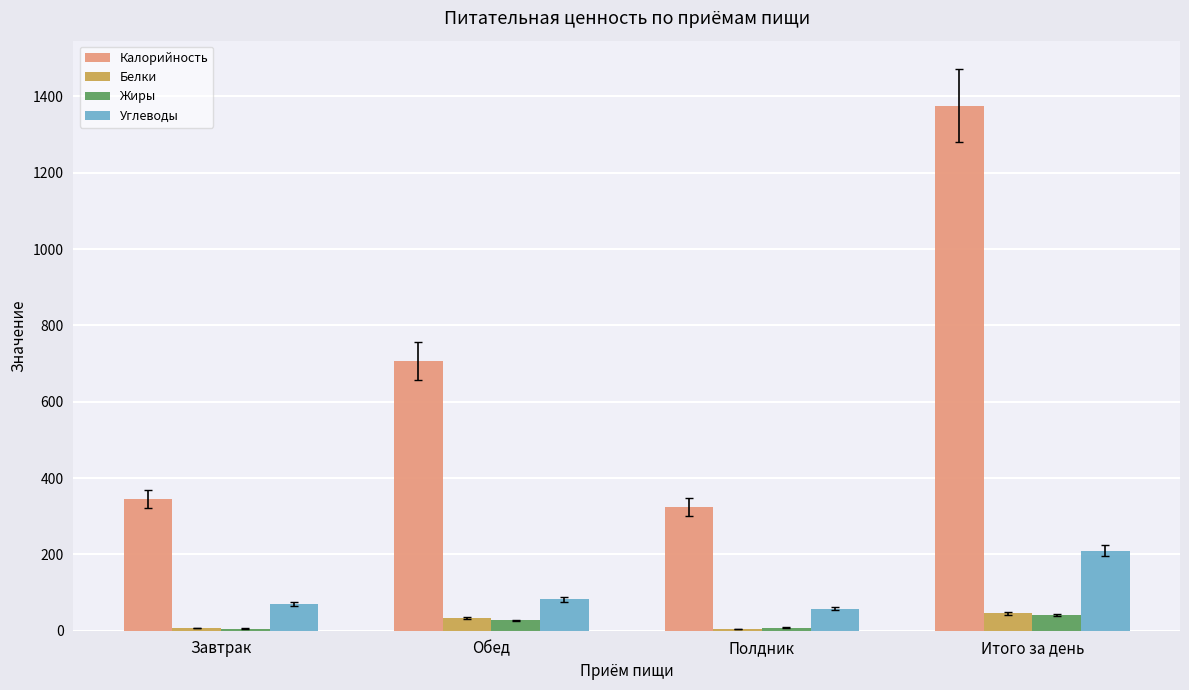

True or false: Углеводы has a value of 69.7 at Завтрак.

True